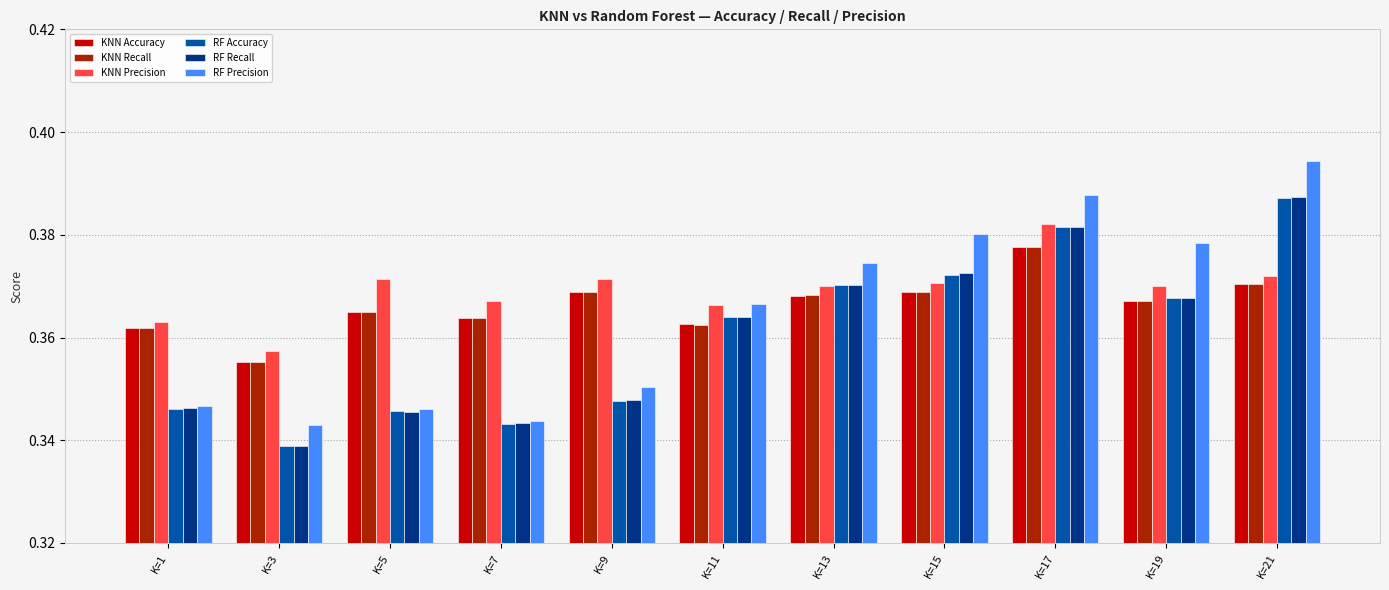

Does the chart contain stacked bars?

No